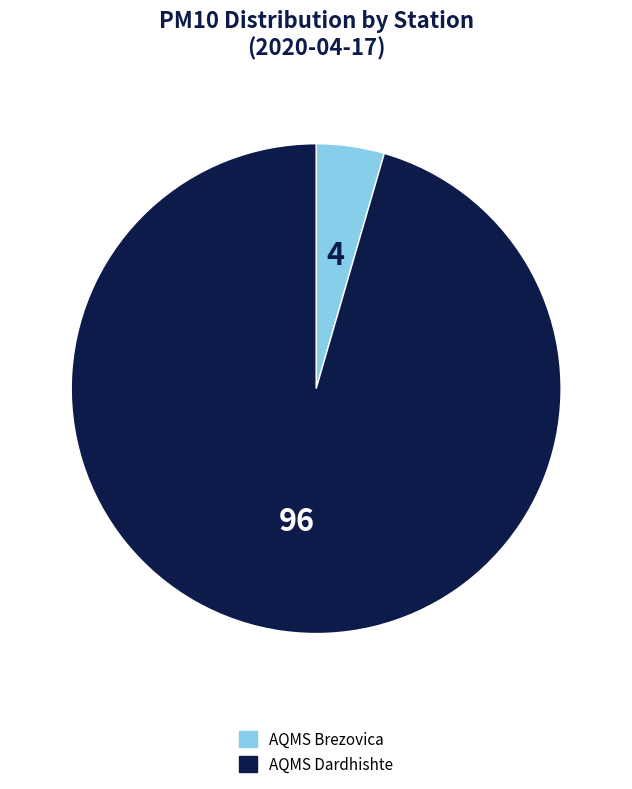

Which has a higher value, AQMS Dardhishte or AQMS Brezovica?

AQMS Dardhishte